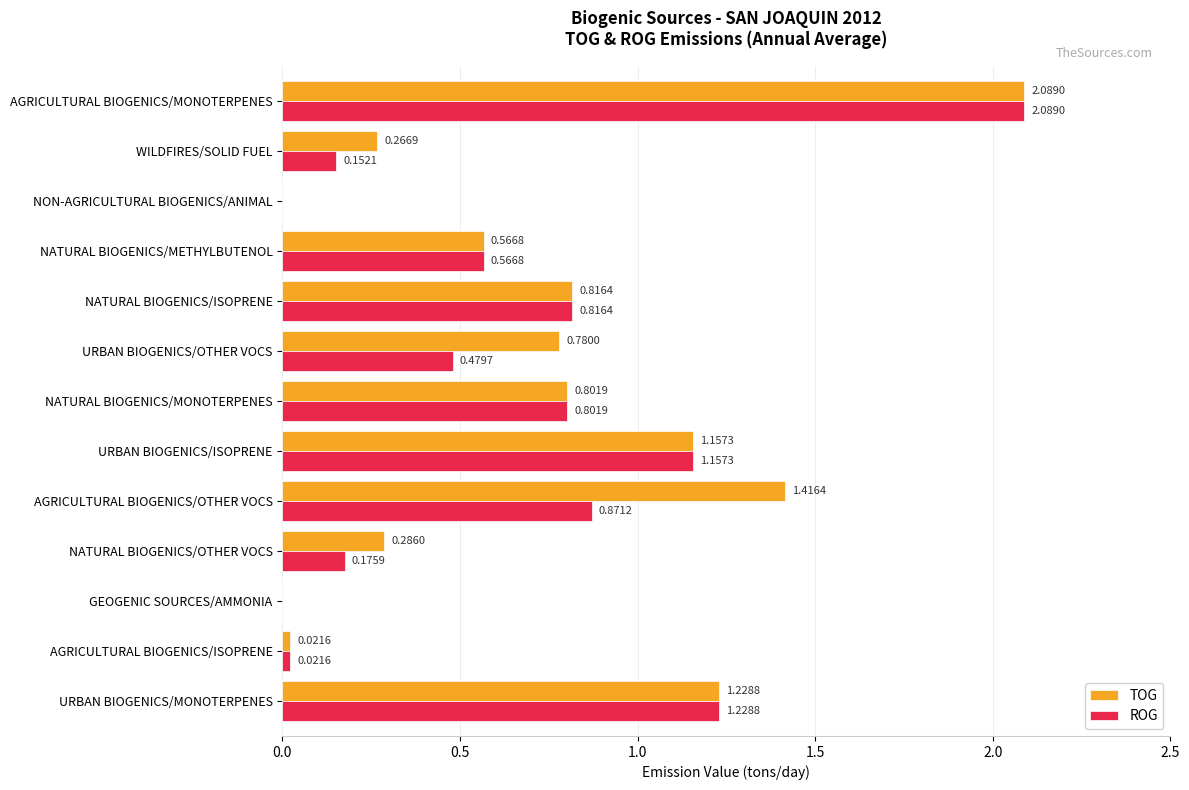

What is the sum of all TOG values?

9.4